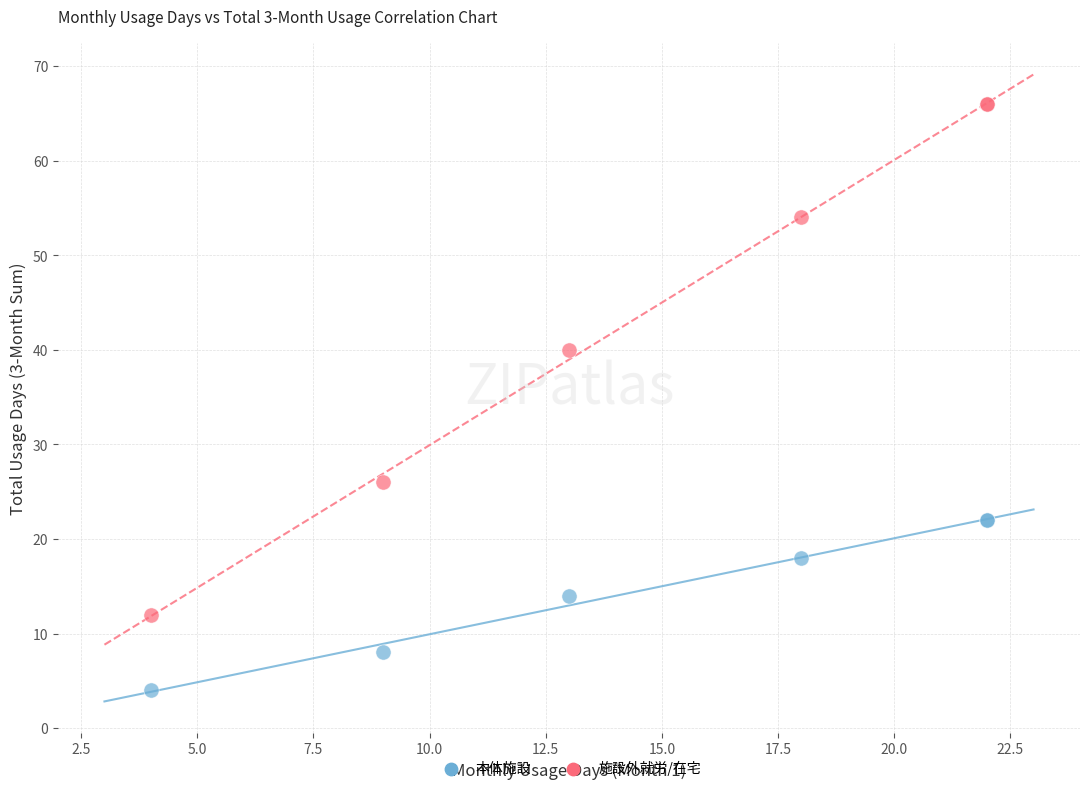

Across all series, what Y value is closest to 35?

40